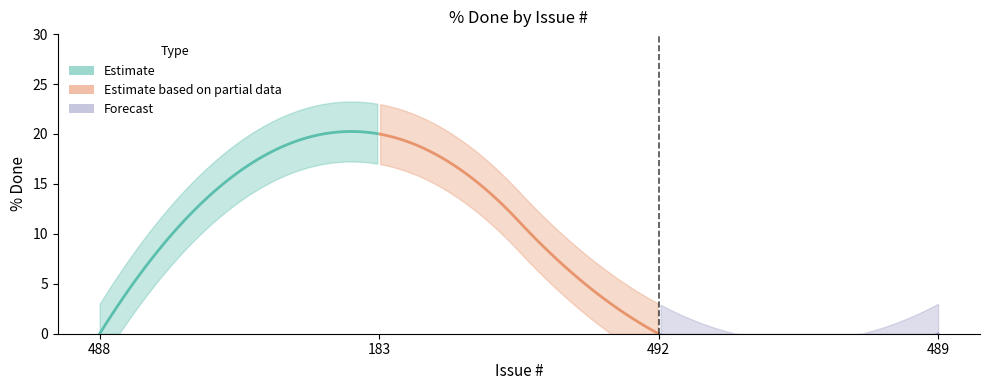

Rank the categories by value from lowest to highest.

488, 492, 489, 183